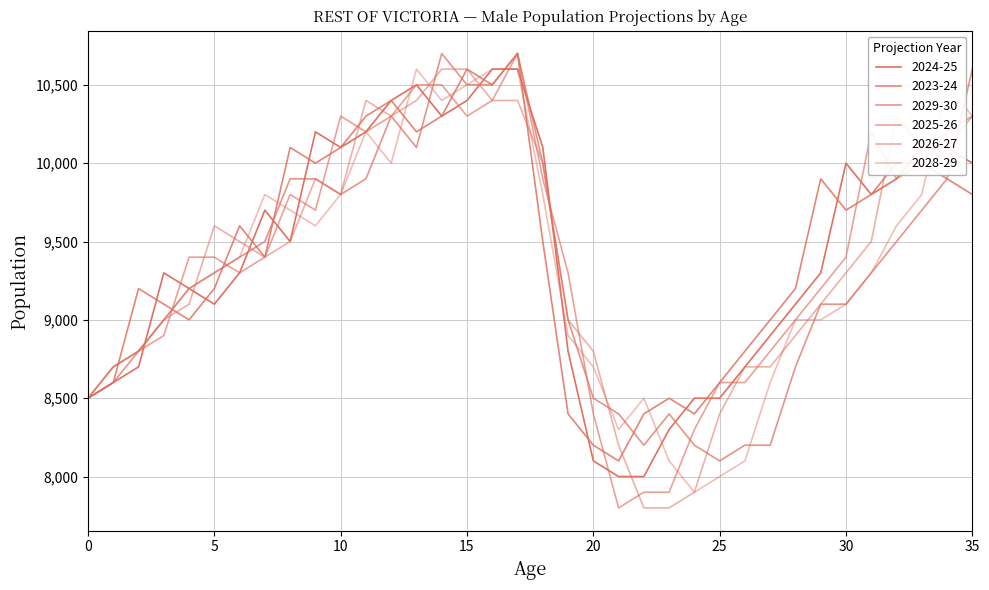

Rank the categories by 2025-26 value from lowest to highest.

21, 22, 23, 24, 20, 0, 25, 26, 1, 2, 27, 3, 28, 29, 6, 19, 4, 5, 7, 30, 9, 8, 18, 32, 33, 11, 31, 34, 10, 12, 15, 35, 16, 13, 14, 17